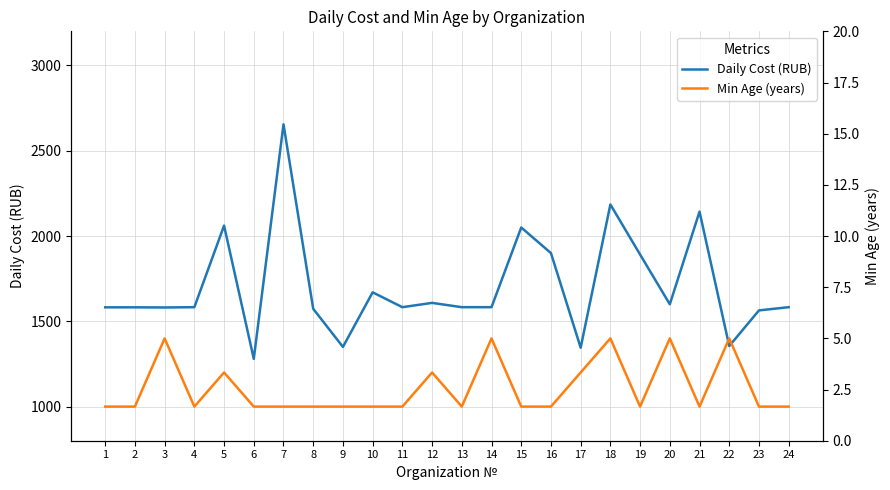

True or false: Min Age (years) and Daily Cost (RUB) cross at least once.

False